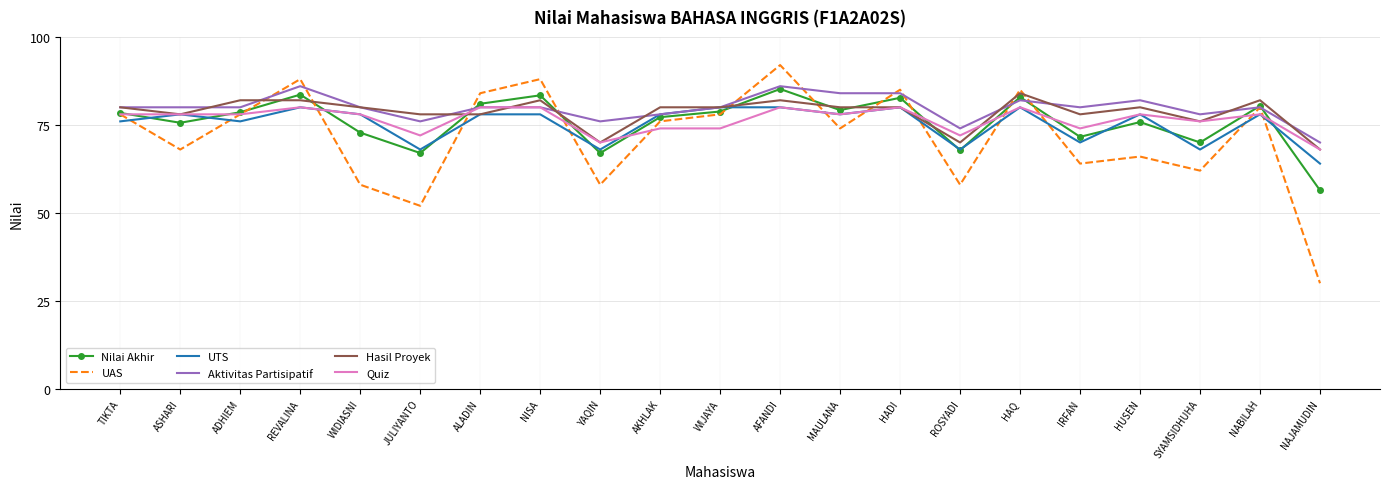

Where is the first local minimum for Nilai Akhir?

ASHARI